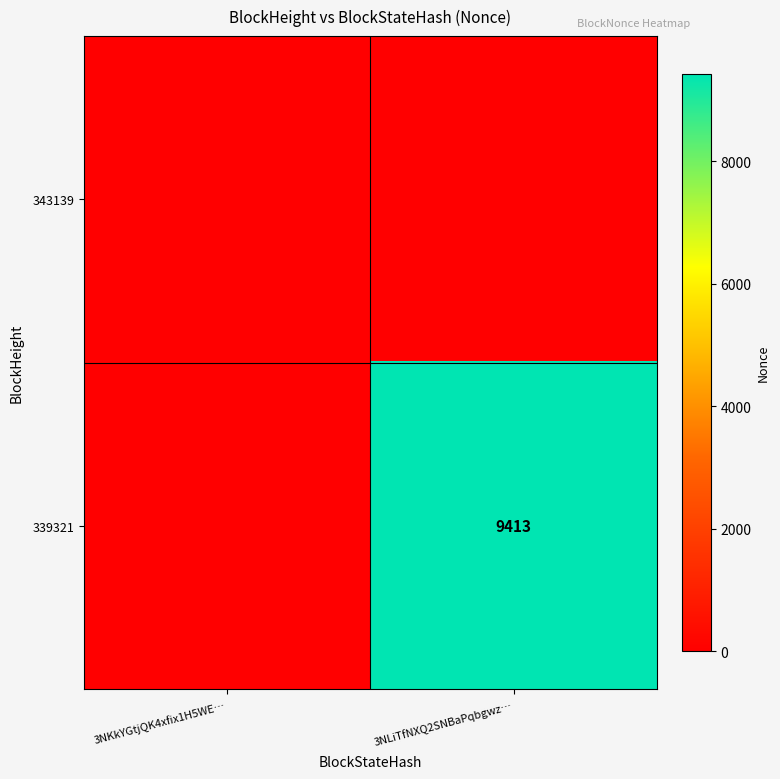

True or false: 339321 has a value of 13389 at 3NLiTfNXQ2SNBaPqbgwz….

False